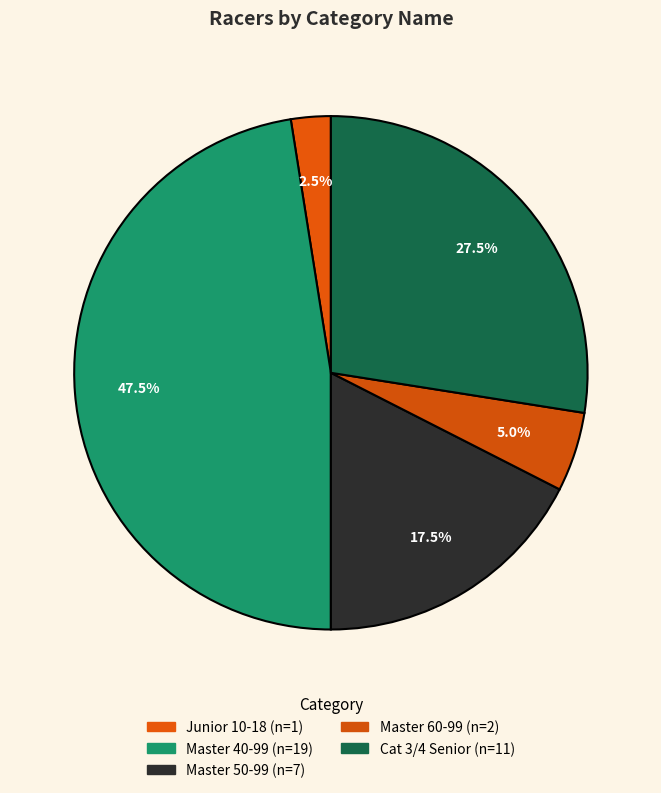

How many segments does this pie chart have?

5